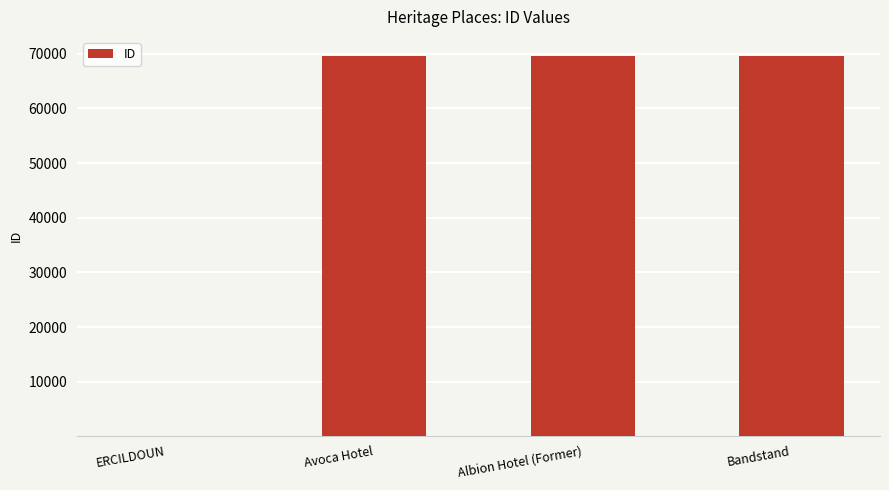

Approximately how many times larger is the value at Avoca Hotel compared to Bandstand?

1.0